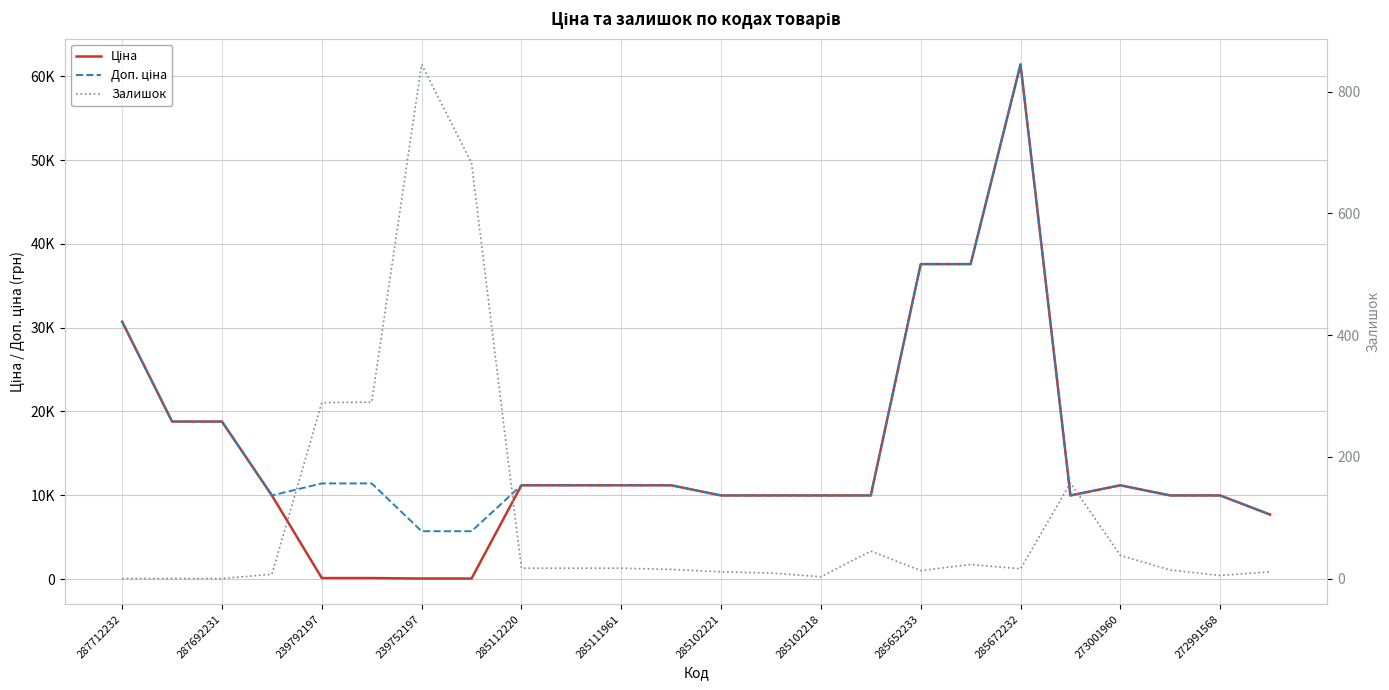

How many categories are shown in the chart?

24